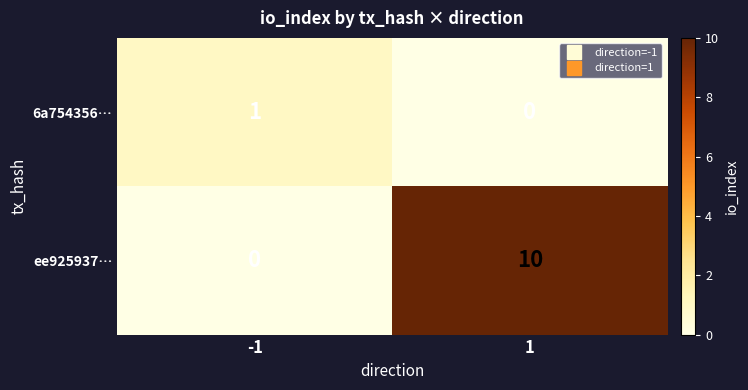

What is the sum of all ee925937… values?

10